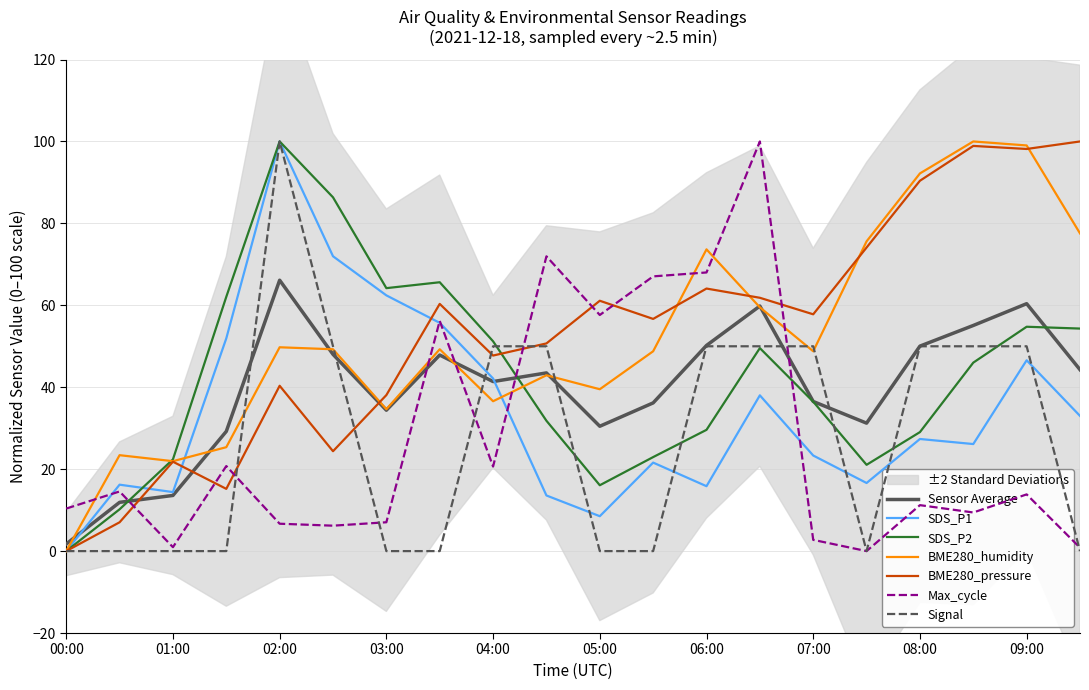

Reading right to left, extract all data points from this chart.

SDS_P1: 09:30=33.0	09:00=46.6	08:30=26.1	08:00=27.4	07:30=16.6	07:00=23.3	06:30=38.0	06:00=15.8	05:30=21.6	05:00=8.5	04:30=13.6	04:00=42.1	03:30=55.7	03:00=62.4	02:30=72.0	02:00=100.0	01:30=51.9	01:00=14.4	00:30=16.2	00:00=0.0
SDS_P2: 09:30=54.3	09:00=54.8	08:30=46.0	08:00=29.0	07:30=21.1	07:00=36.5	06:30=49.6	06:00=29.6	05:30=22.9	05:00=16.1	04:30=31.8	04:00=51.2	03:30=65.6	03:00=64.2	02:30=86.4	02:00=100.0	01:30=62.1	01:00=22.4	00:30=10.2	00:00=0.0
BME280_humidity: 09:30=77.6	09:00=99.0	08:30=100.0	08:00=92.2	07:30=75.6	07:00=48.8	06:30=59.5	06:00=73.7	05:30=48.8	05:00=39.5	04:30=42.9	04:00=36.6	03:30=49.3	03:00=34.6	02:30=49.3	02:00=49.8	01:30=25.4	01:00=22.0	00:30=23.4	00:00=0.0
BME280_pressure_scaled: 09:30=100.0	09:00=98.2	08:30=98.9	08:00=90.4	07:30=74.1	07:00=57.8	06:30=61.8	06:00=64.1	05:30=56.7	05:00=61.1	04:30=50.7	04:00=47.7	03:30=60.3	03:00=38.1	02:30=24.4	02:00=40.4	01:30=15.2	01:00=21.8	00:30=7.0	00:00=0.0
Max_cycle_scaled: 09:30=0.8	09:00=13.8	08:30=9.4	08:00=11.2	07:30=0.0	07:00=2.7	06:30=100.0	06:00=68.0	05:30=67.1	05:00=57.6	04:30=72.0	04:00=20.6	03:30=56.2	03:00=7.0	02:30=6.2	02:00=6.7	01:30=20.8	01:00=1.0	00:30=14.6	00:00=10.4
Signal: 09:30=0.0	09:00=50.0	08:30=50.0	08:00=50.0	07:30=0.0	07:00=50.0	06:30=50.0	06:00=50.0	05:30=0.0	05:00=0.0	04:30=50.0	04:00=50.0	03:30=0.0	03:00=0.0	02:30=50.0	02:00=100.0	01:30=0.0	01:00=0.0	00:30=0.0	00:00=0.0